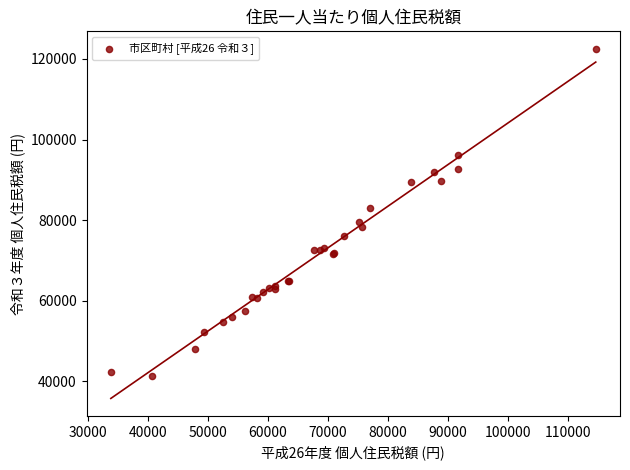

What Y value in the scatter plot is closest to 81853?

83088.1